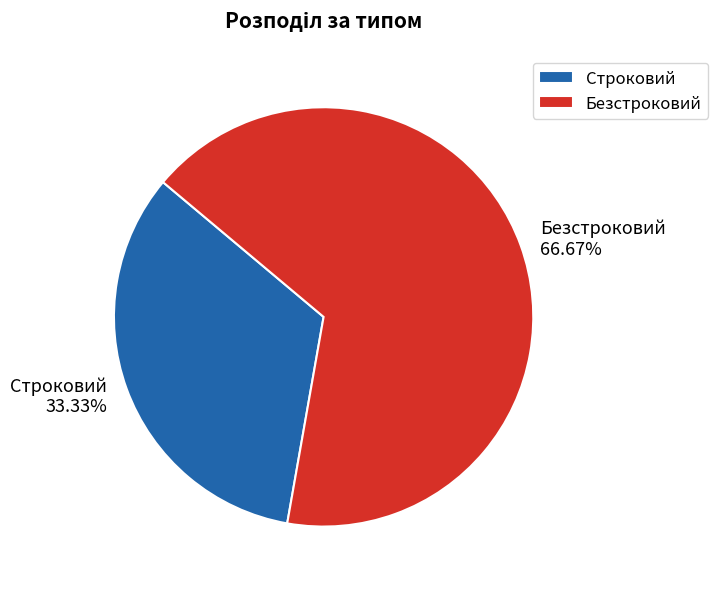

To the nearest percent, what is the combined percentage of Строковий and Безстроковий?

100%